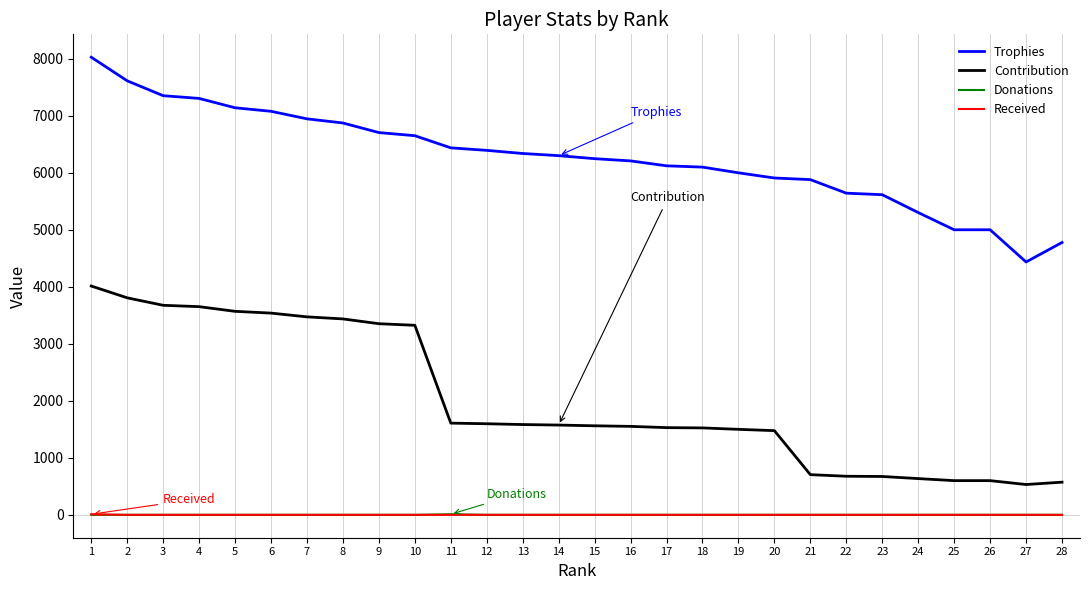

Does the chart display data point markers on the line(s)?

No